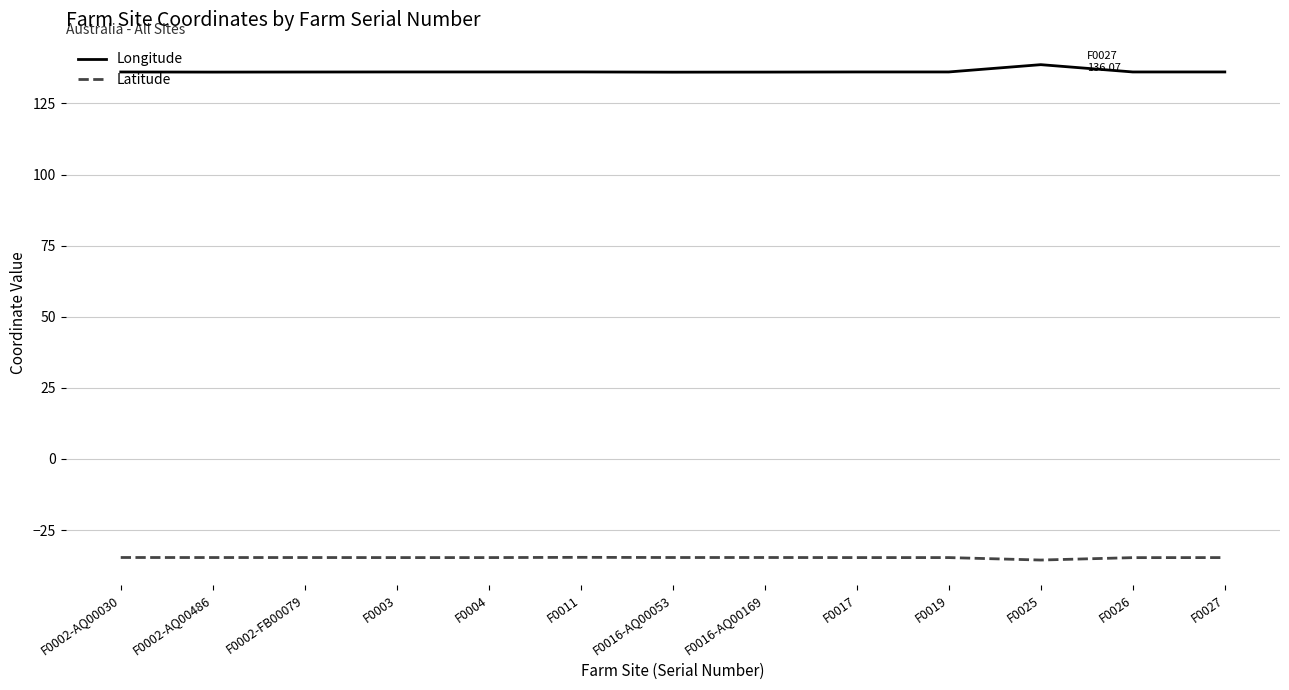

True or false: Latitude has a value of -10.2 at F0002-FB00079.

False